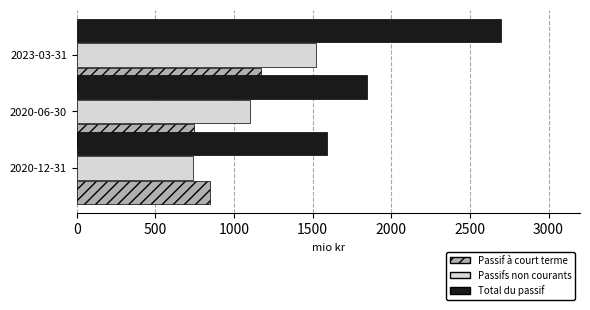

How many values in the Passif à court terme series are below 847?

1